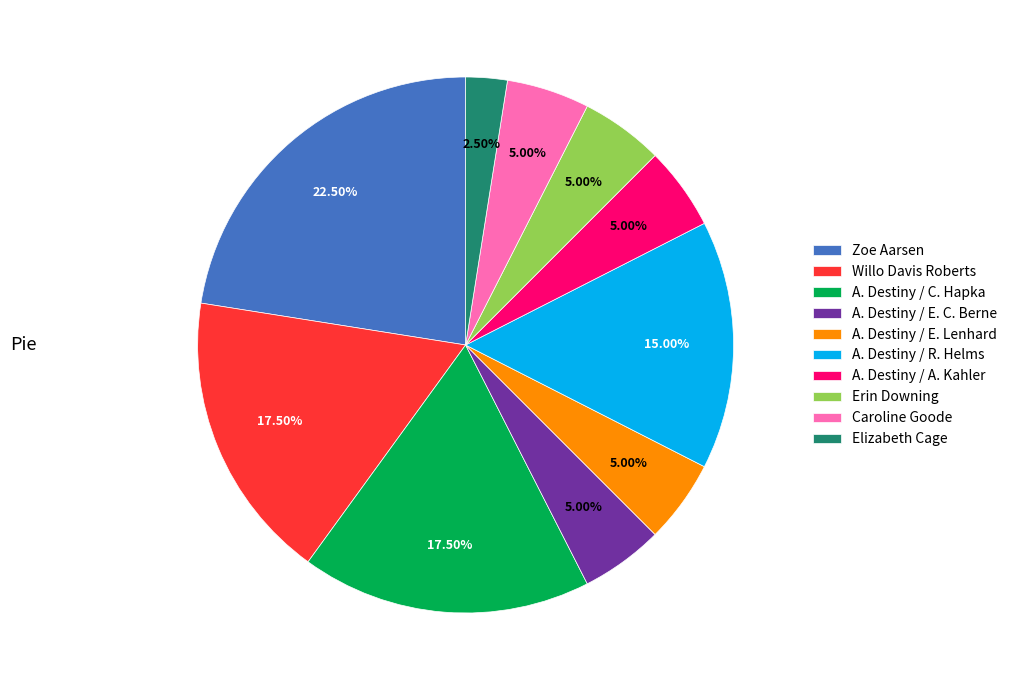

Which category has the smallest portion of the pie?

Elizabeth Cage